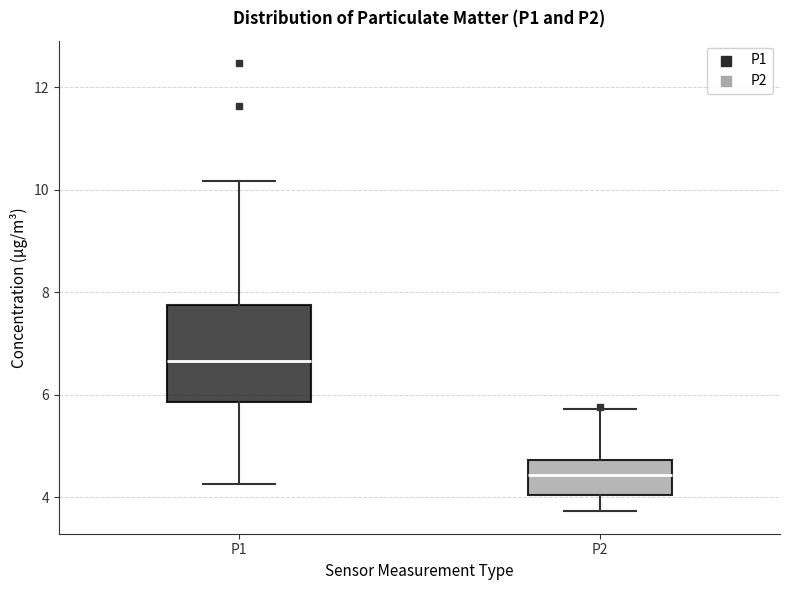

Where is the upper edge of the box for P2 on the y-axis? The values are not printed on the chart, so give them approximately, as read against the axis.

4.8